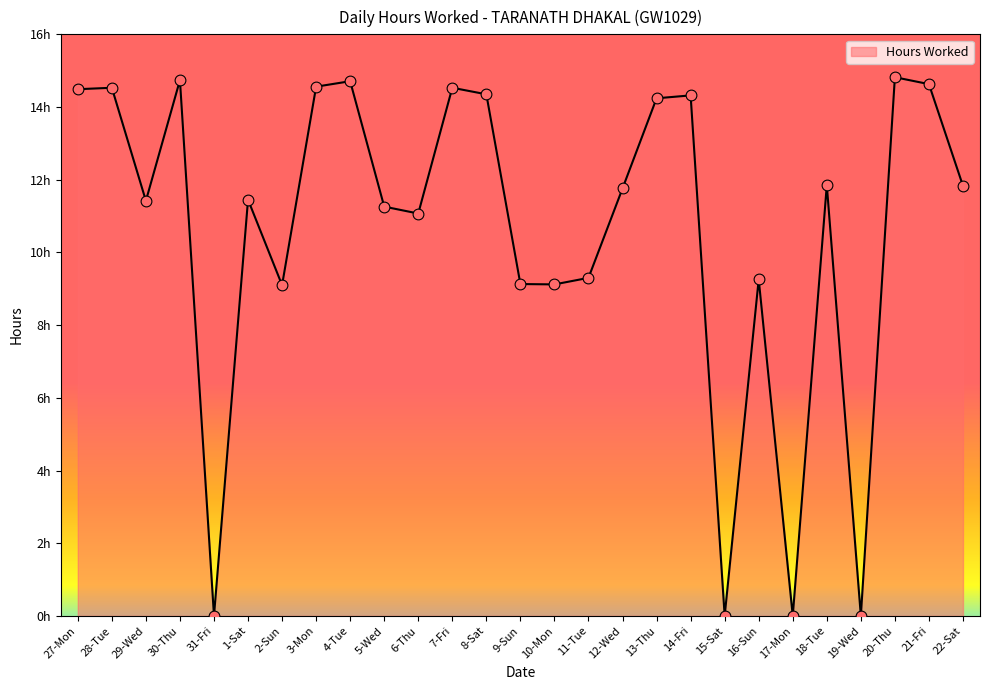

Approximately how many times larger is the value at 9-Sun compared to 6-Thu?

0.8